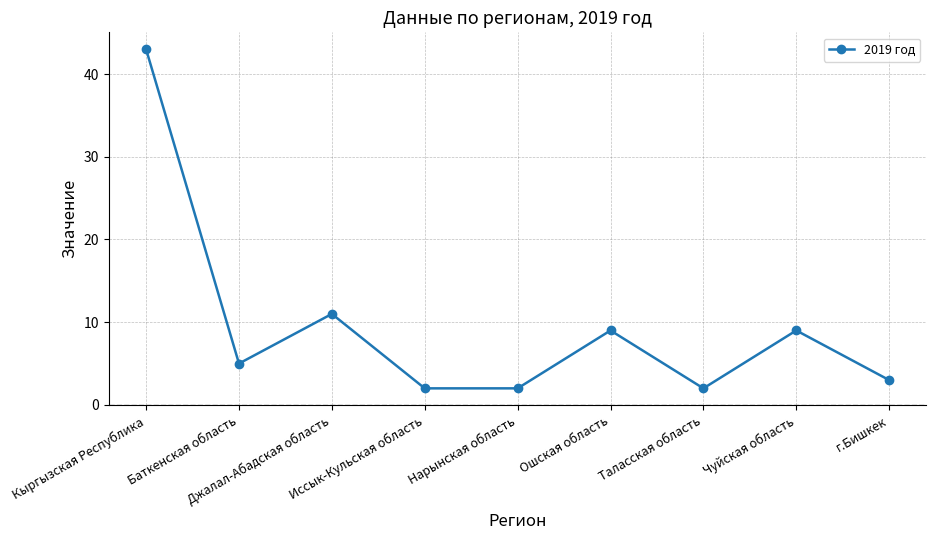

How many lines are shown in the chart?

1